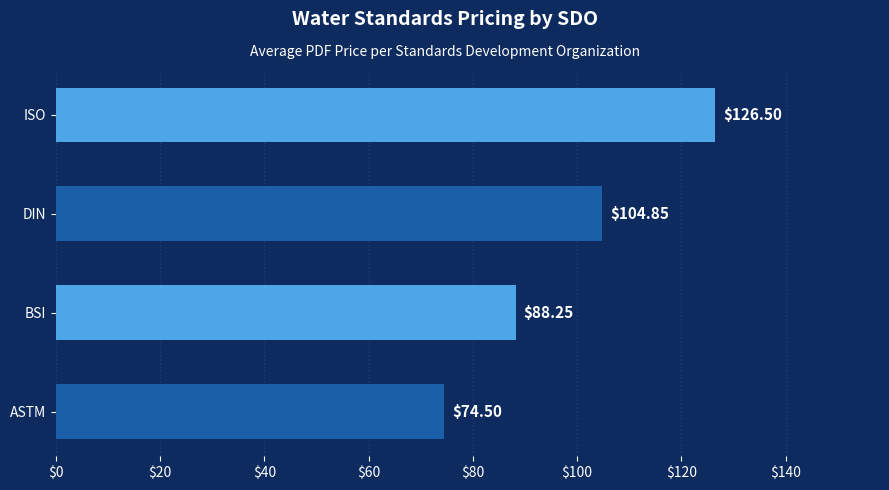

At which category does the chart reach its peak across all series?

ISO